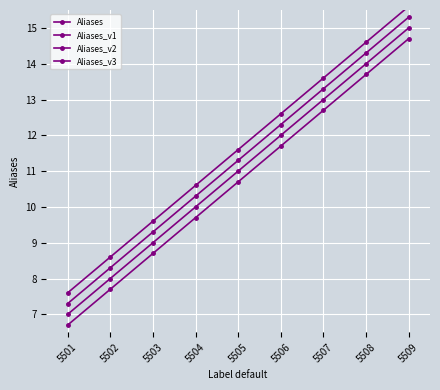

What is the maximum value for Aliases_v2?

14.7